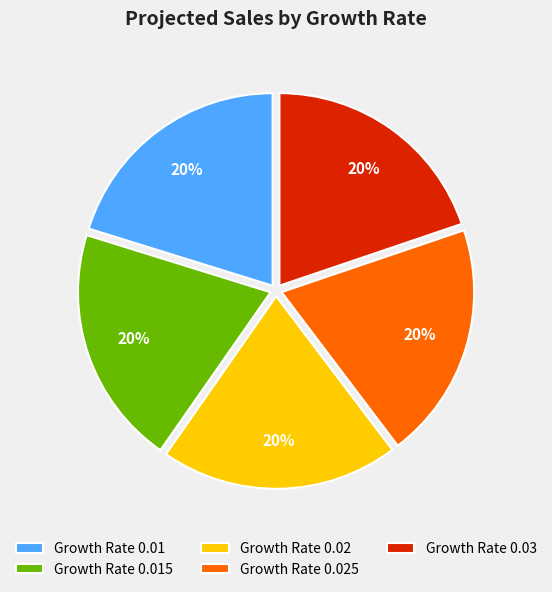

To the nearest percent, what is the average slice percentage?

20%